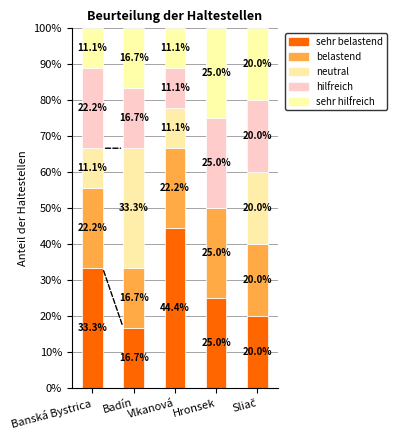

Rank the categories by belastend value from lowest to highest.

Badín, Sliač, Banská Bystrica, Vlkanová, Hronsek